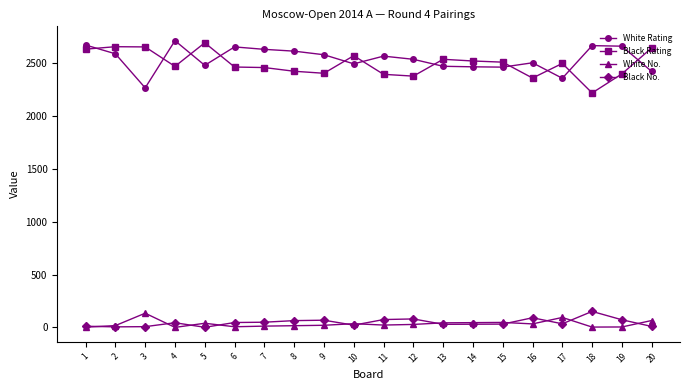

What is the maximum value for White No.?

135